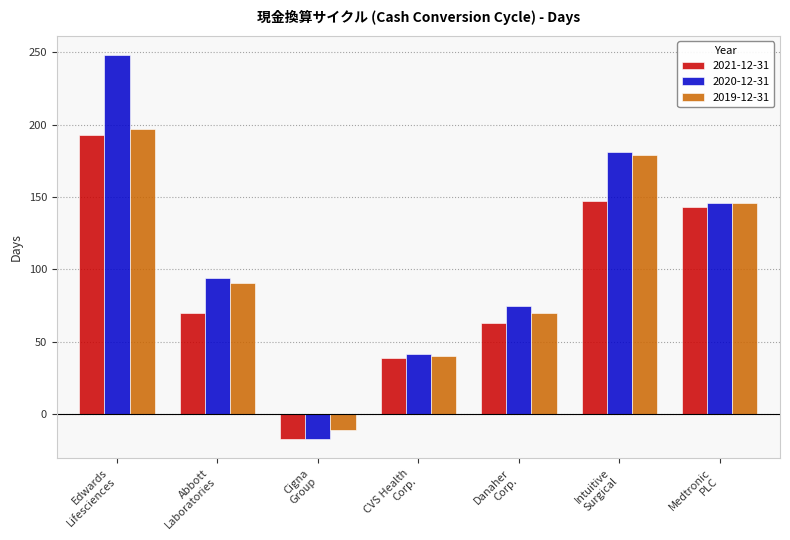

Reading left to right, transcribe all the data shown in this chart.

2021-12-31: 193	70	-17	39	63	147	143
2020-12-31: 248	94	-17	42	75	181	146
2019-12-31: 197	91	-11	40	70	179	146